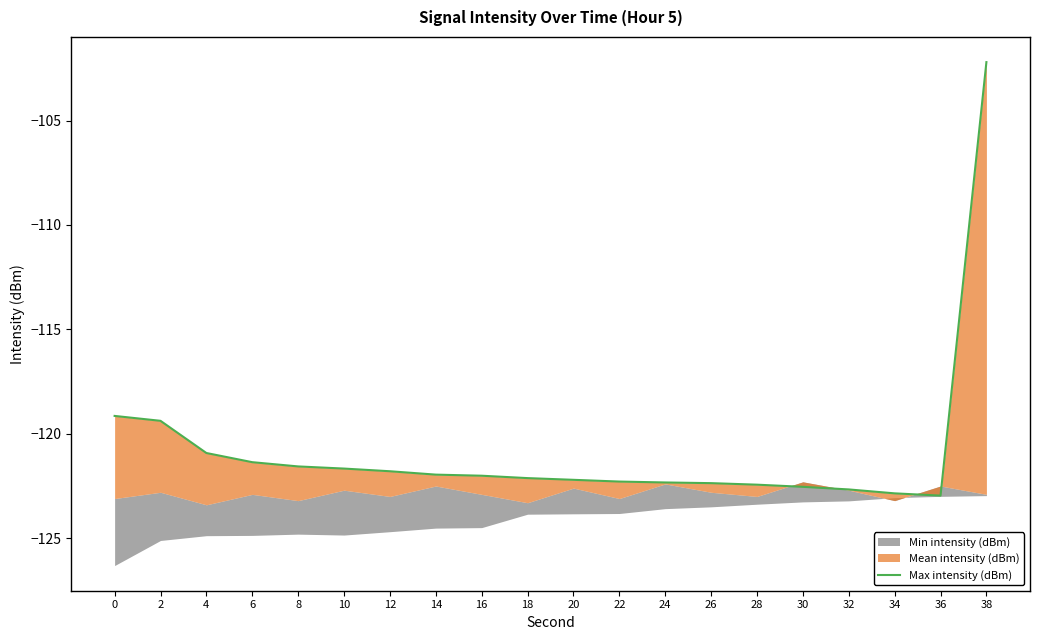

Reading right to left, list all the values displayed in this chart.

-102.2	-123.0	-122.9	-122.7	-122.5	-122.4	-122.4	-122.3	-122.3	-122.2	-122.1	-122.0	-122.0	-121.8	-121.7	-121.6	-121.4	-120.9	-119.4	-119.1